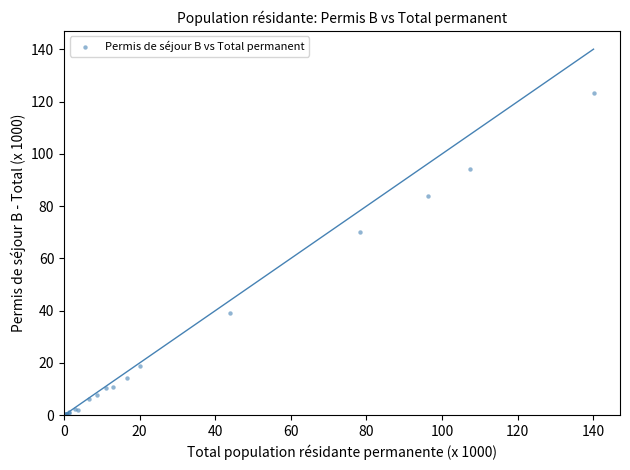

What Y value in the scatter plot is closest to 61?

70.3